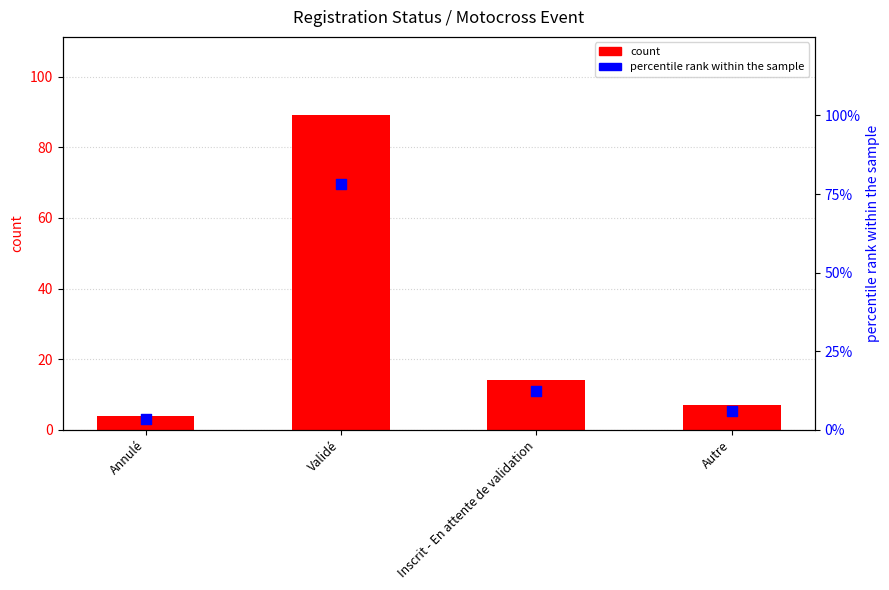

What are all the series names shown in the legend?

count, percentile rank within the sample